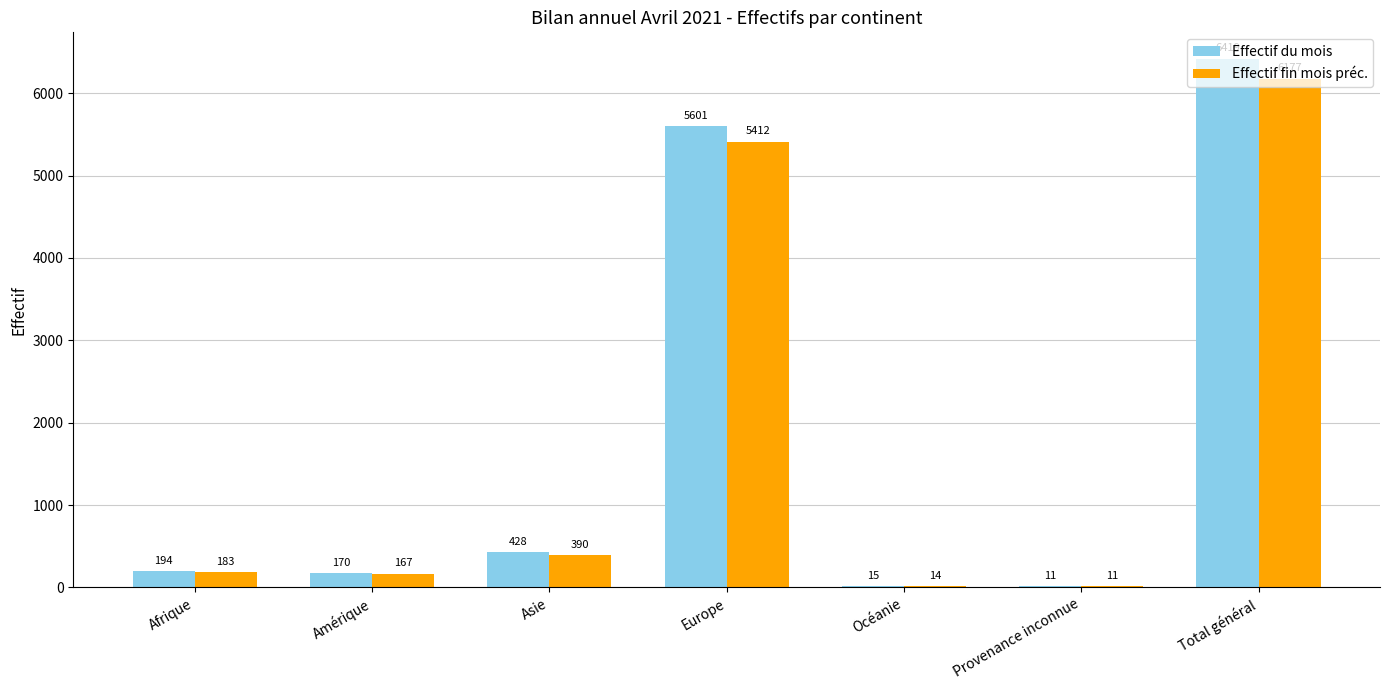

What value does the Effectif fin mois préc. series have at Amérique, to the nearest 100?

200